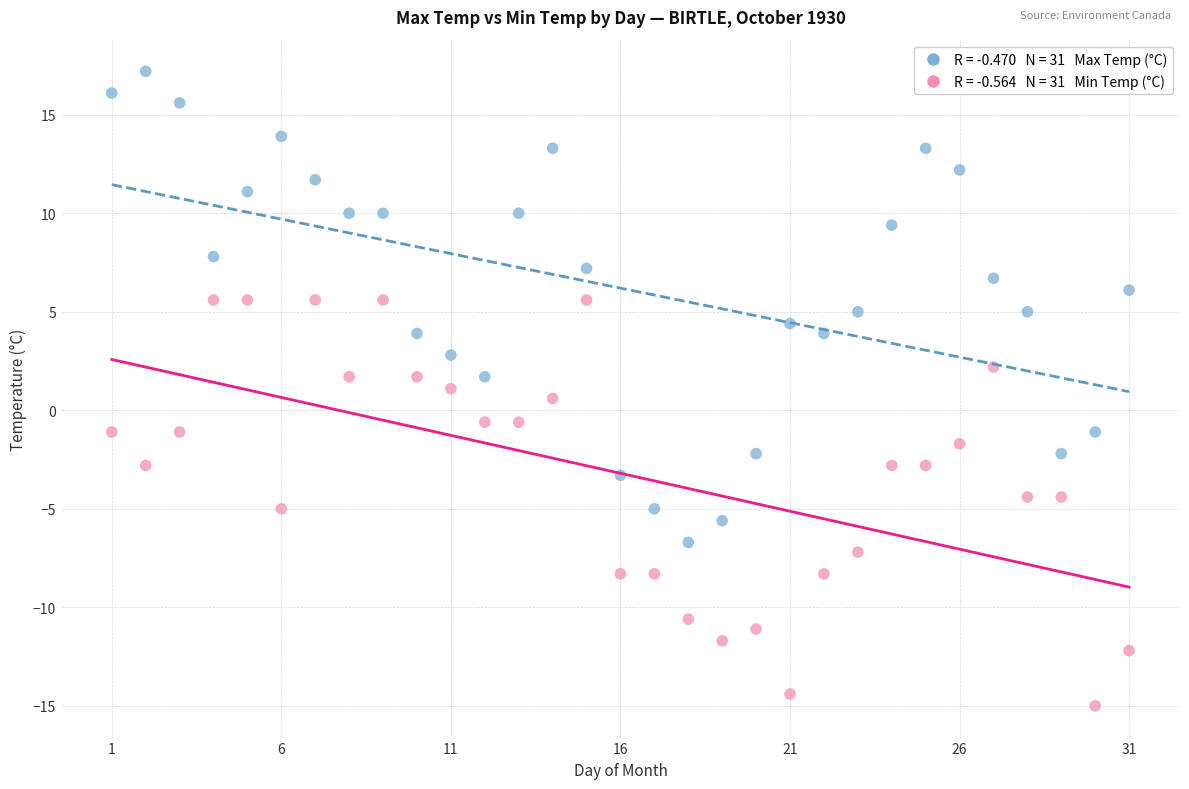

Across all data points, what is the range of X values (max minus min)?

30.0